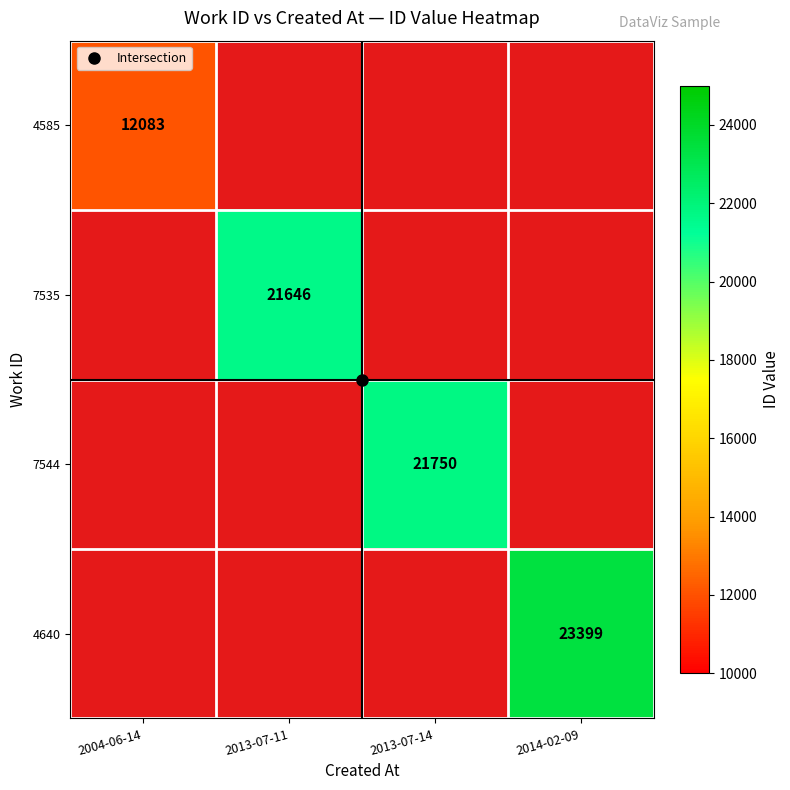

What is the greatest value displayed?

23399.0